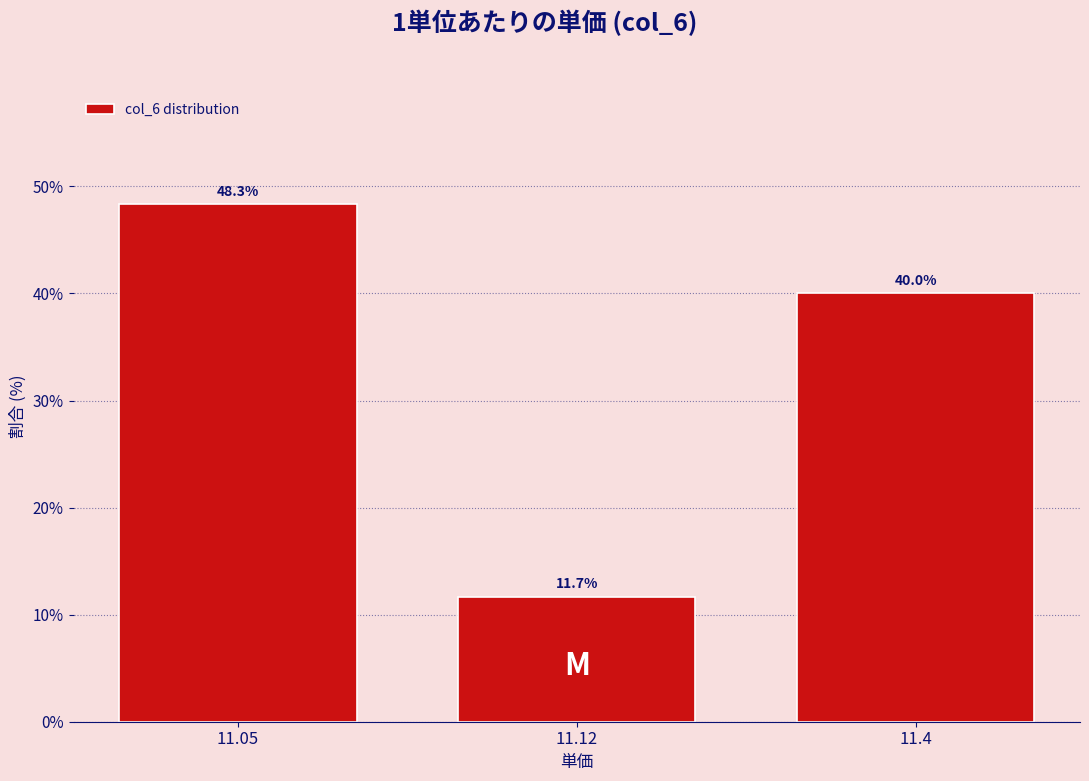

Reading left to right, transcribe all the data shown in this chart.

48.3	11.7	40.0